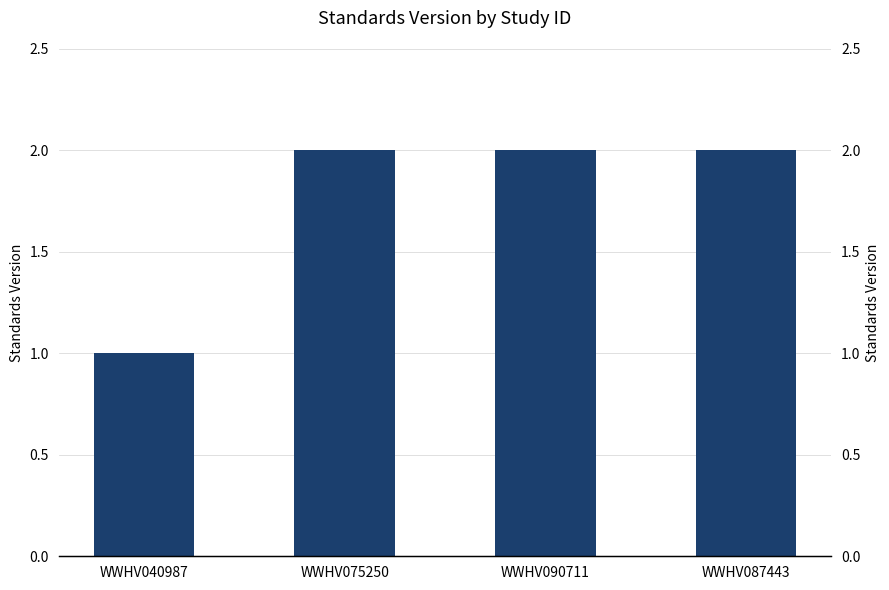

At which label is the value closest to 1?

WWHV040987